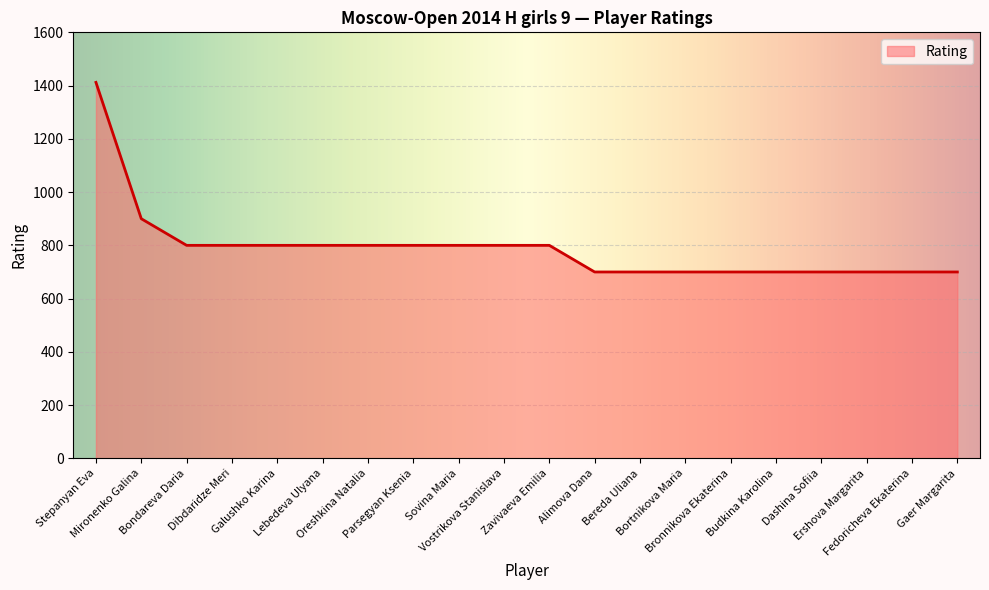

Reading right to left, extract all data points from this chart.

Gaer Margarita=700	Fedoricheva Ekaterina=700	Ershova Margarita=700	Dashina Sofiia=700	Budkina Karolina=700	Bronnikova Ekaterina=700	Bortnikova Maria=700	Bereda Uliana=700	Alimova Dana=700	Zavivaeva Emilia=800	Vostrikova Stanislava=800	Sovina Maria=800	Parsegyan Ksenia=800	Oreshkina Natalia=800	Lebedeva Ulyana=800	Galushko Karina=800	Dibdaridze Meri=800	Bondareva Daria=800	Mironenko Galina=900	Stepanyan Eva=1412